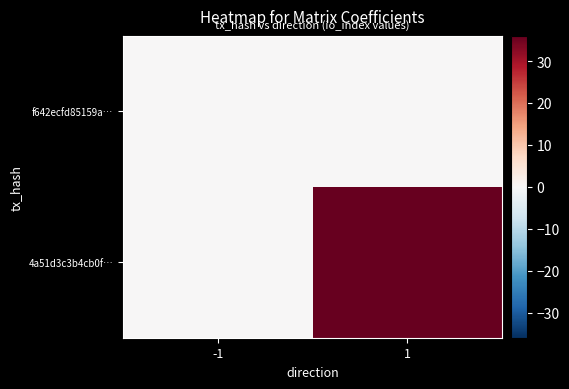

Reading right to left, extract all data points from this chart.

f642ecfd85159a…: 1=0	-1=0
4a51d3c3b4cb0f…: 1=36	-1=0